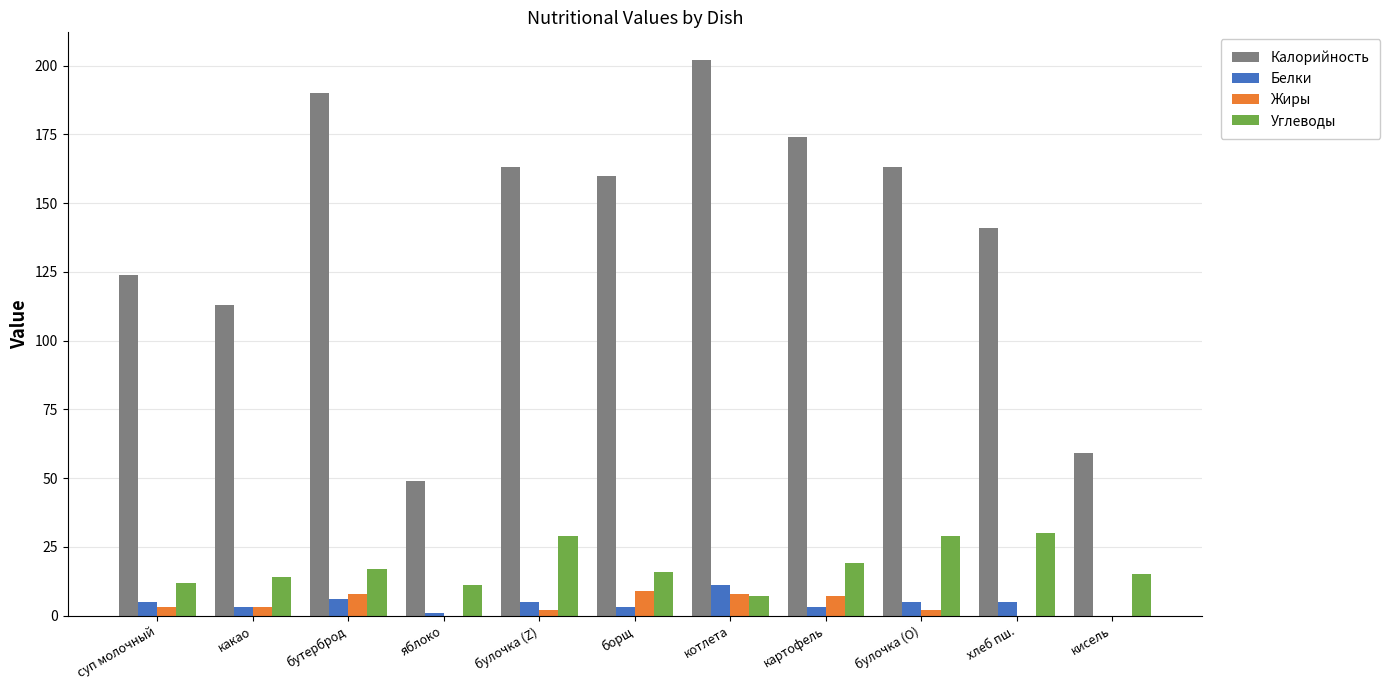

What value does the Углеводы series have at хлеб пш.?

30